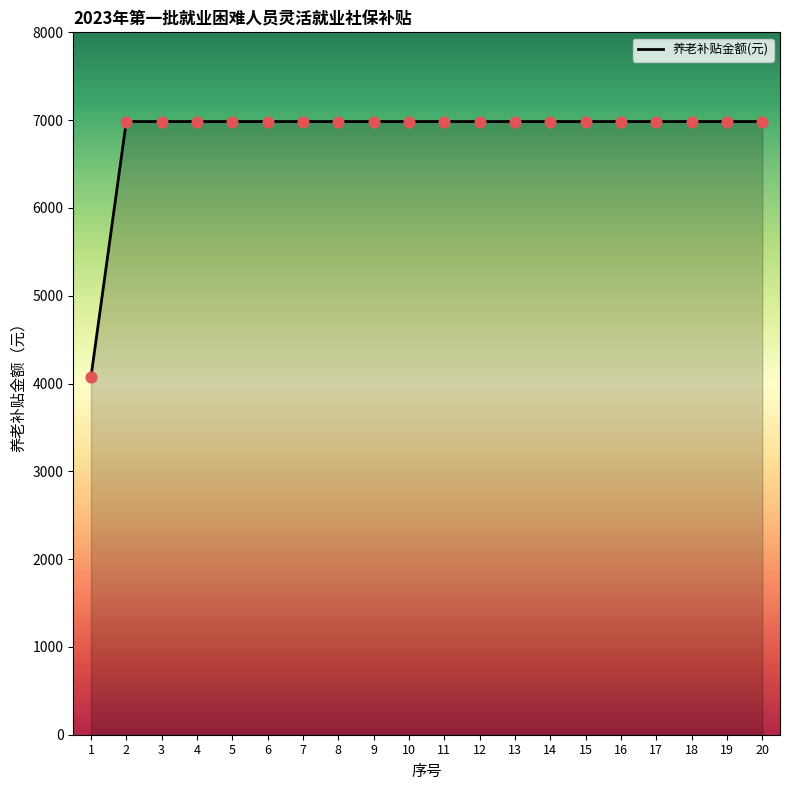

What is the ratio of the value at 8 to the value at 6?

1.0